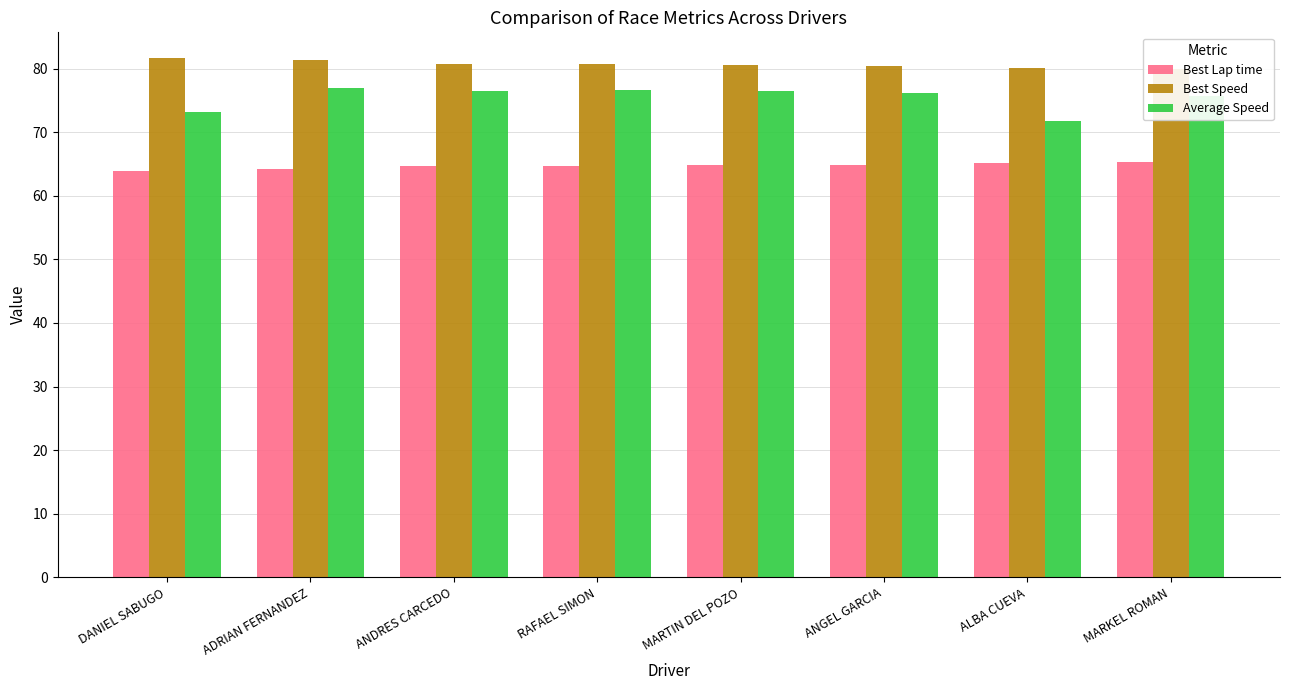

What is the label of the 5th bar from the right?

RAFAEL SIMON